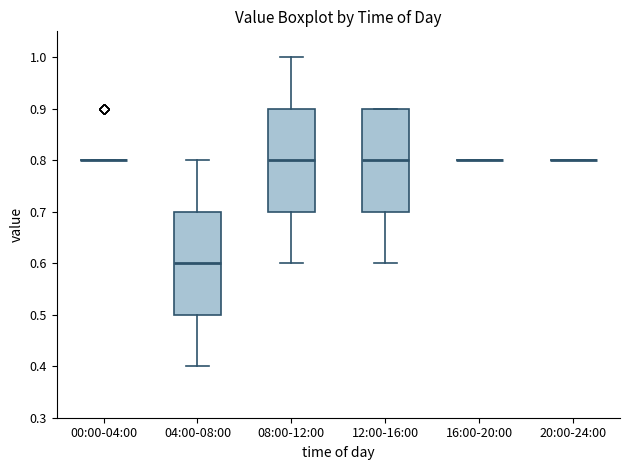

Reading left to right, read every box against the y-axis: the position of its median line, the range the box covers, and the ends of its whiskers. The values are not printed on the chart, so give them approximately, as read against the axis.

00:00-04:00: box collapsed to a line at 0.8, whiskers 0.8 to 0.8
04:00-08:00: median 0.6, box 0.5 to 0.7, whiskers 0.4 to 0.8
08:00-12:00: median 0.8, box 0.7 to 0.9, whiskers 0.6 to 1.0
12:00-16:00: median 0.8, box 0.7 to 0.9, whiskers 0.6 to 0.9
16:00-20:00: box collapsed to a line at 0.8, whiskers 0.8 to 0.8
20:00-24:00: box collapsed to a line at 0.8, whiskers 0.8 to 0.8